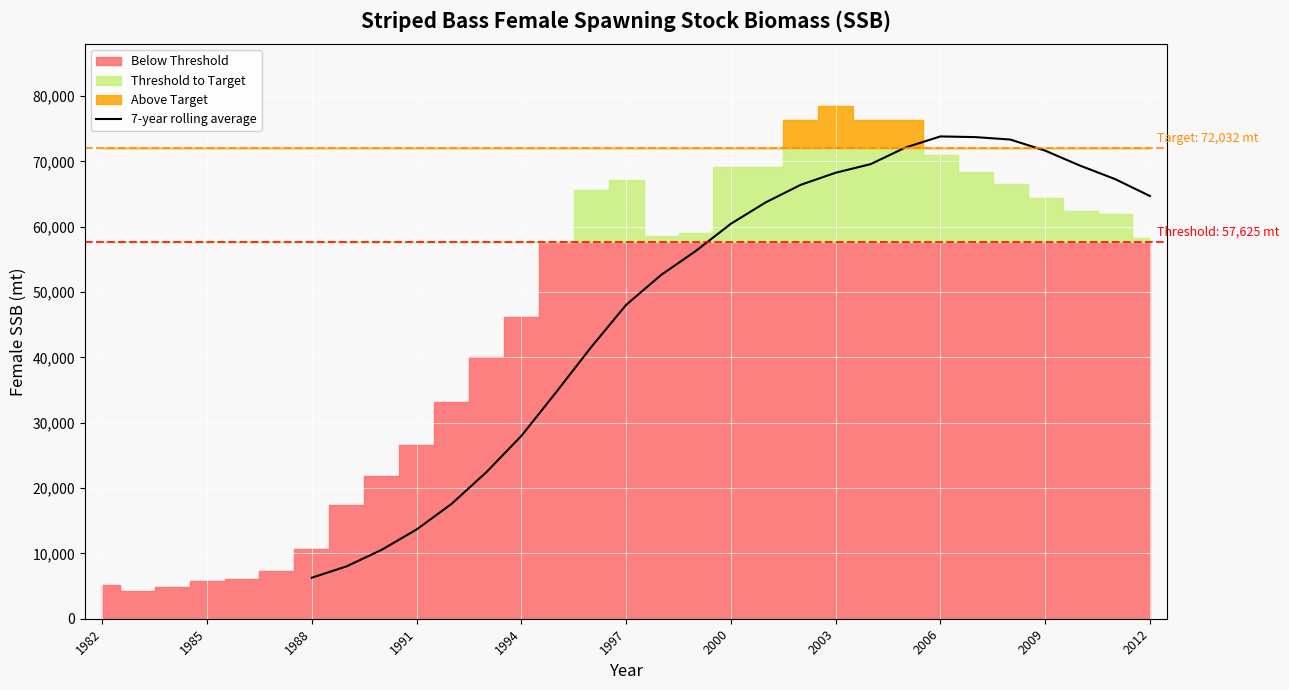

The 7-year rolling average series shows 33864.4 at 2009. True or false?

False